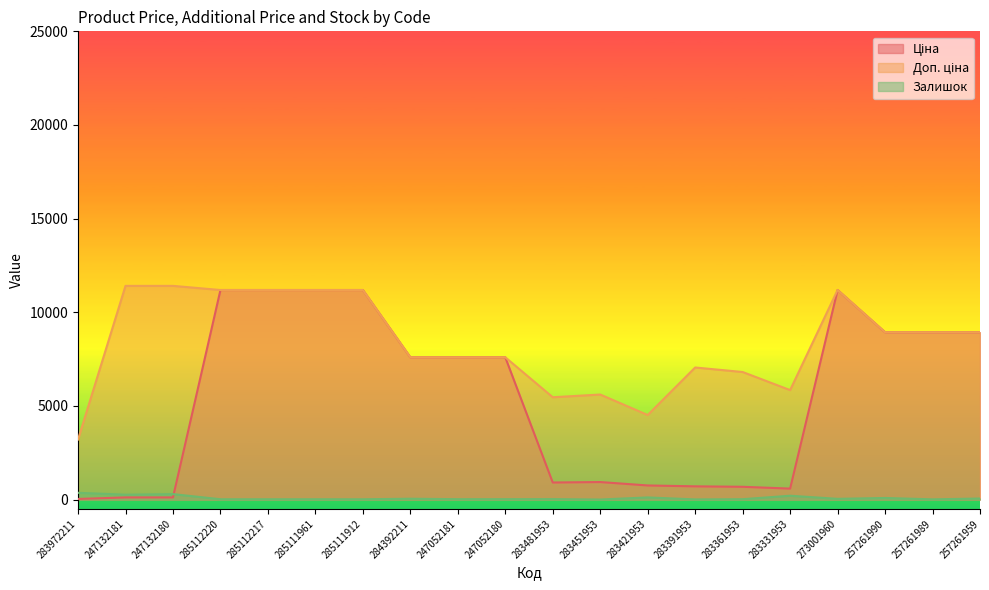

True or false: Ціна and Залишок intersect in this chart.

True